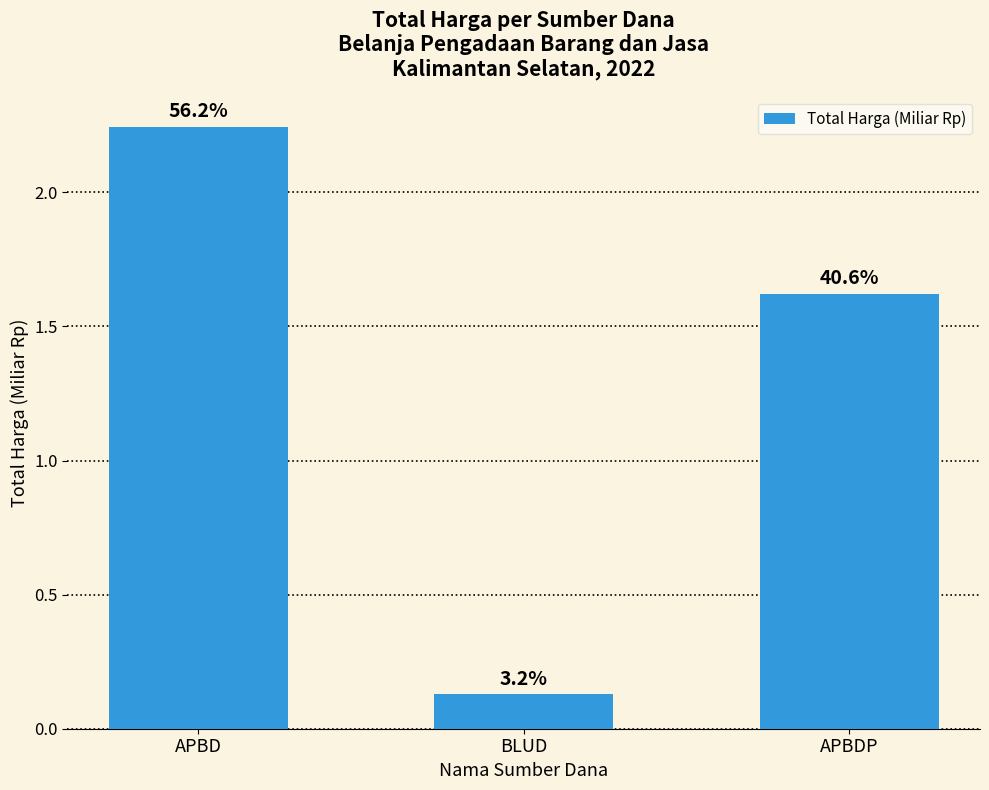

What is the approximate value at APBDP?

1.6